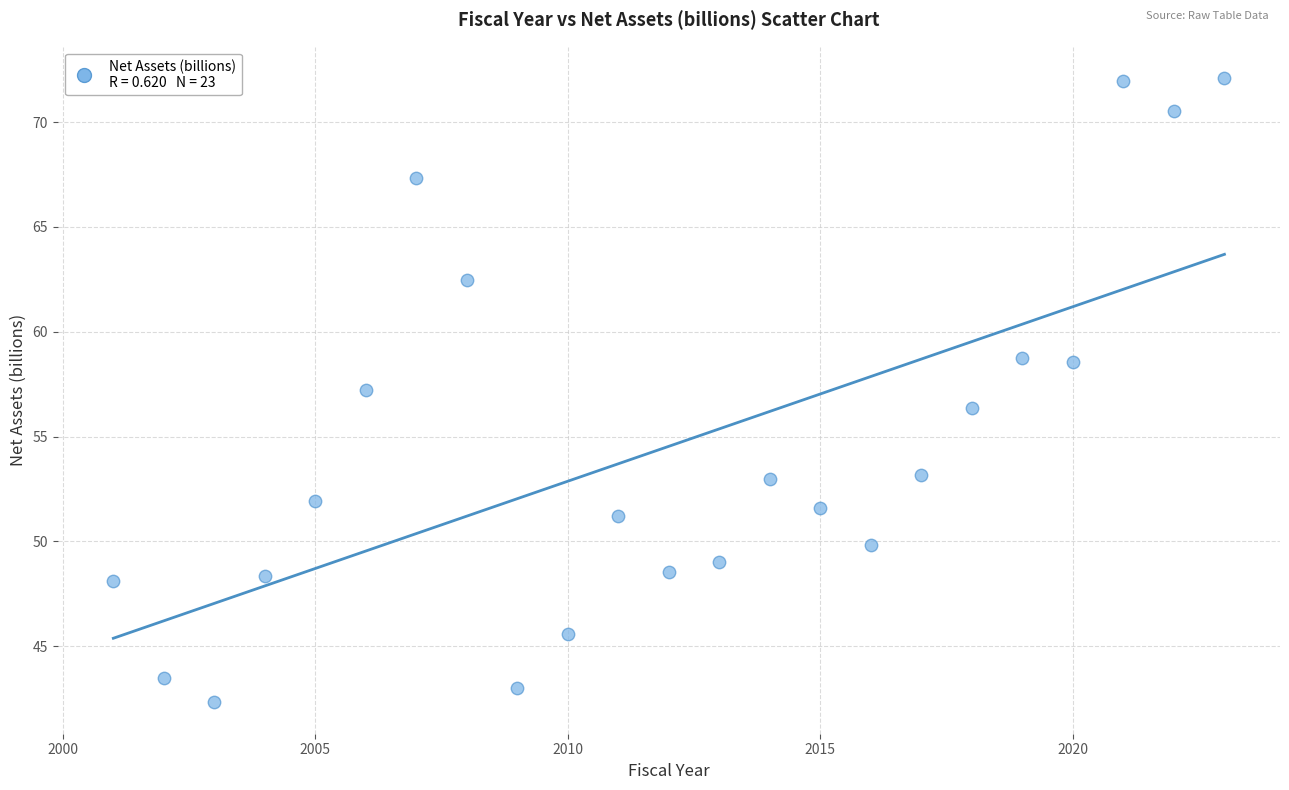

What is the range of Y values (max minus min)?

29.8